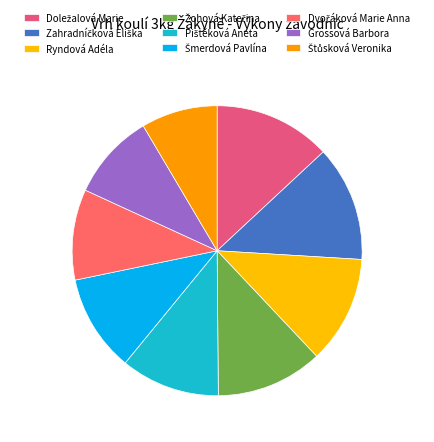

To the nearest percent, what portion does Dvořáková Marie Anna represent?

10%